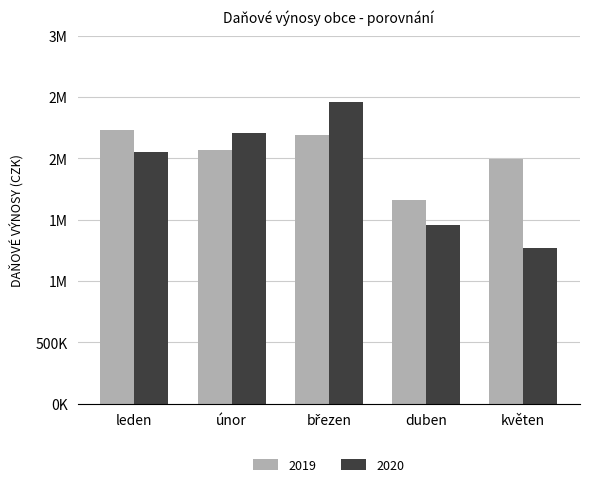

Does the chart contain any negative values?

No